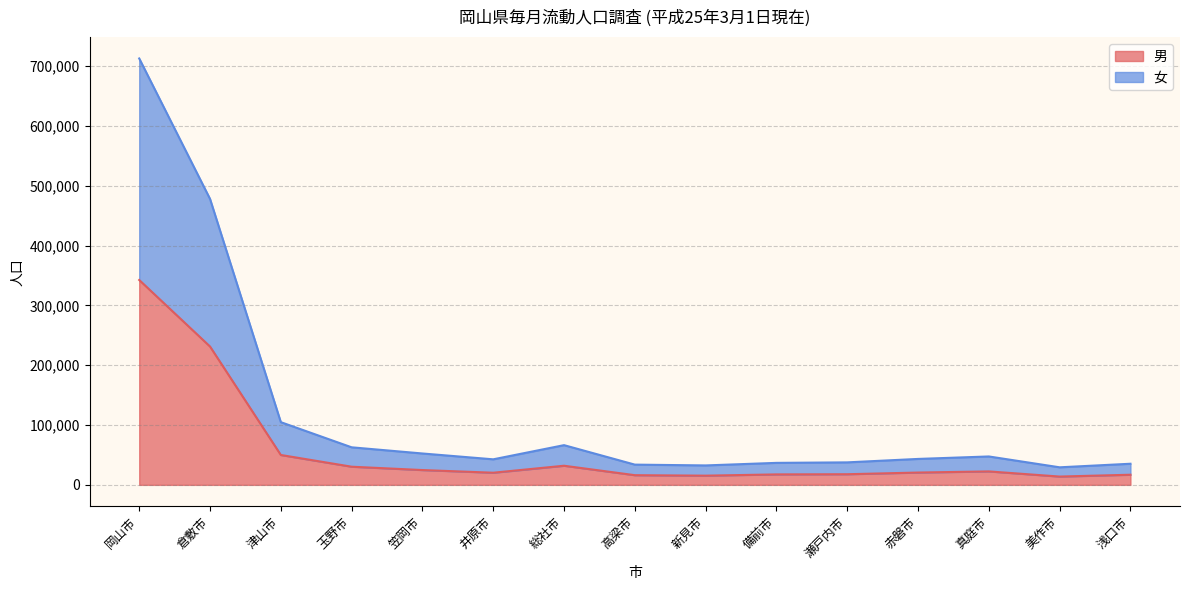

At which category does 男 reach its first local peak?

総社市